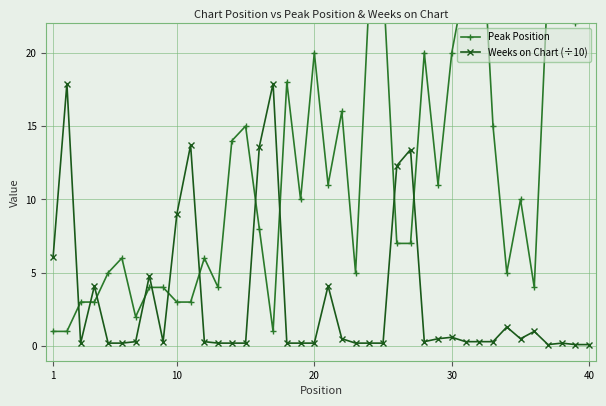

What is the smallest value displayed?

0.1